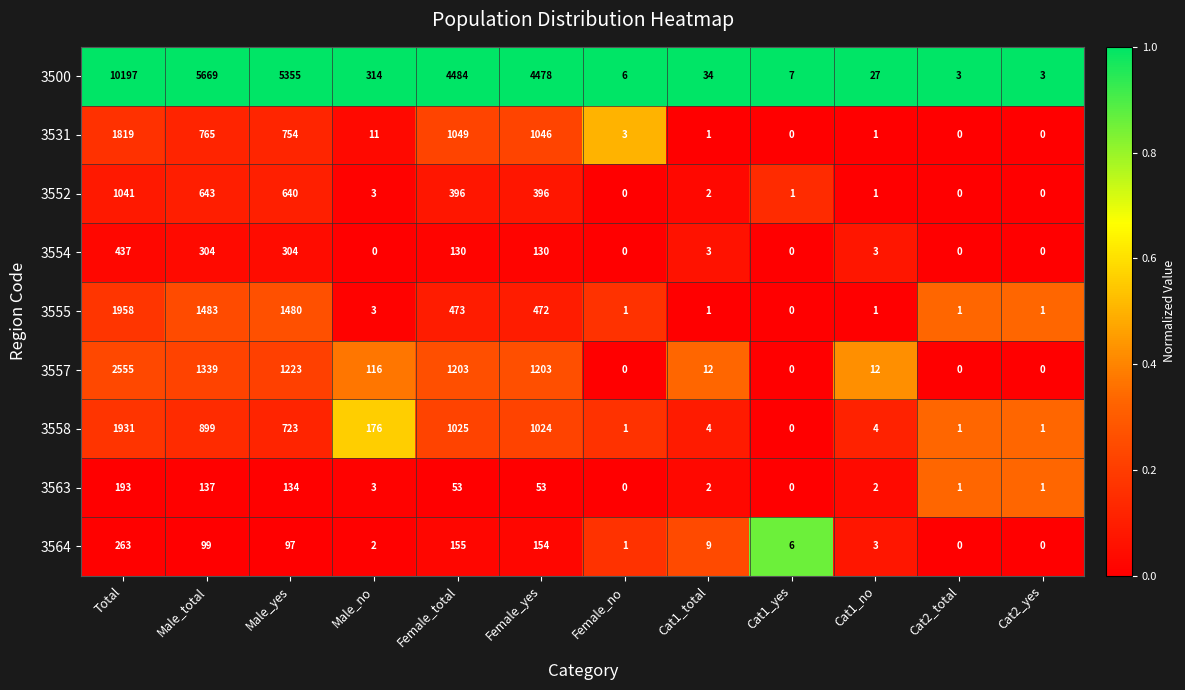

List the series in order of their peak value, highest first.

3500, 3557, 3555, 3558, 3531, 3552, 3554, 3564, 3563